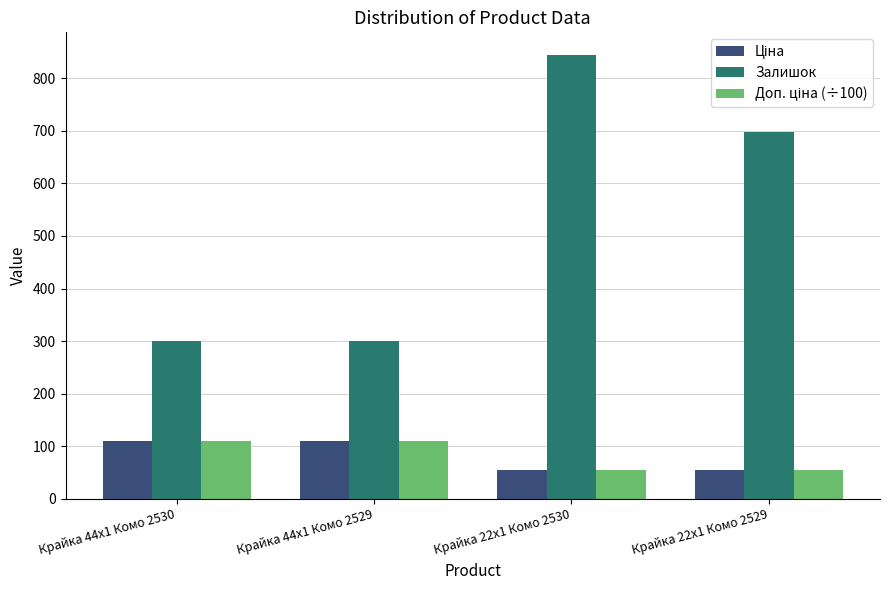

What is the sum of the Залишок values at Крайка 44x1 Комо 2529 and Крайка 44x1 Комо 2530?

600.0